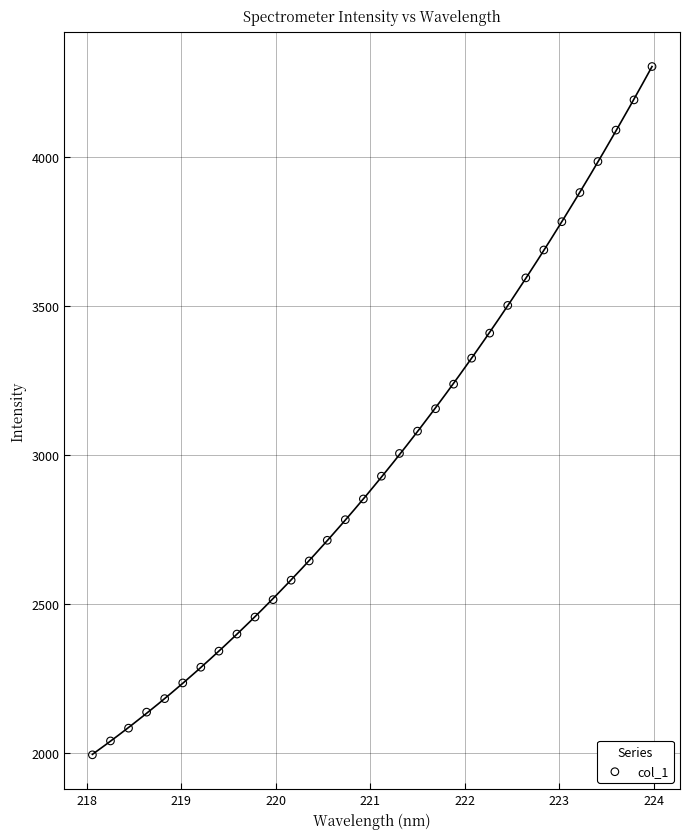

What is the range of X values (max minus min)?

5.9